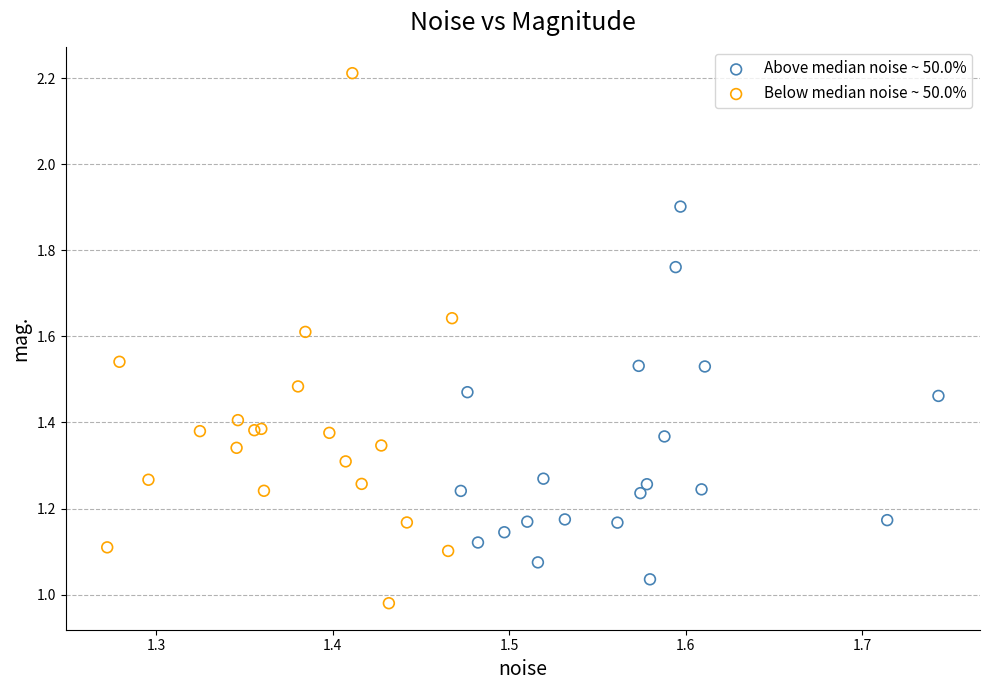

Which series reaches the maximum Y coordinate?

Below median noise ~ 50.0%